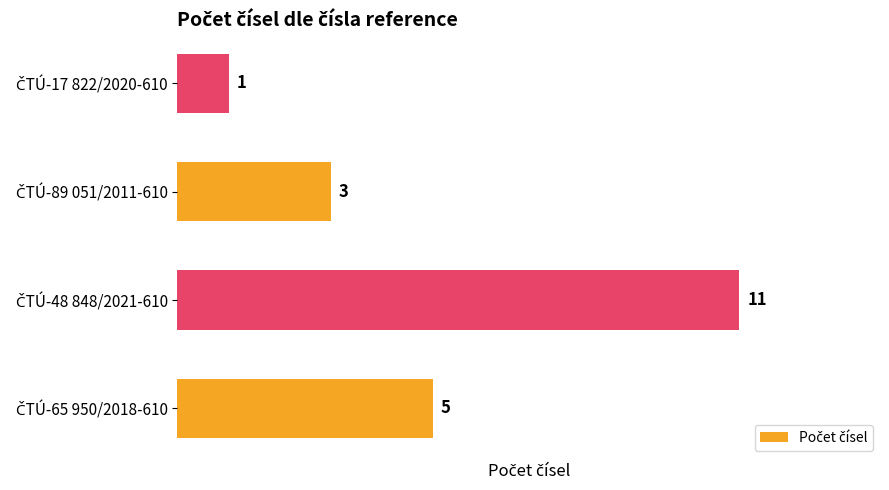

What is the difference between the maximum and minimum values?

10